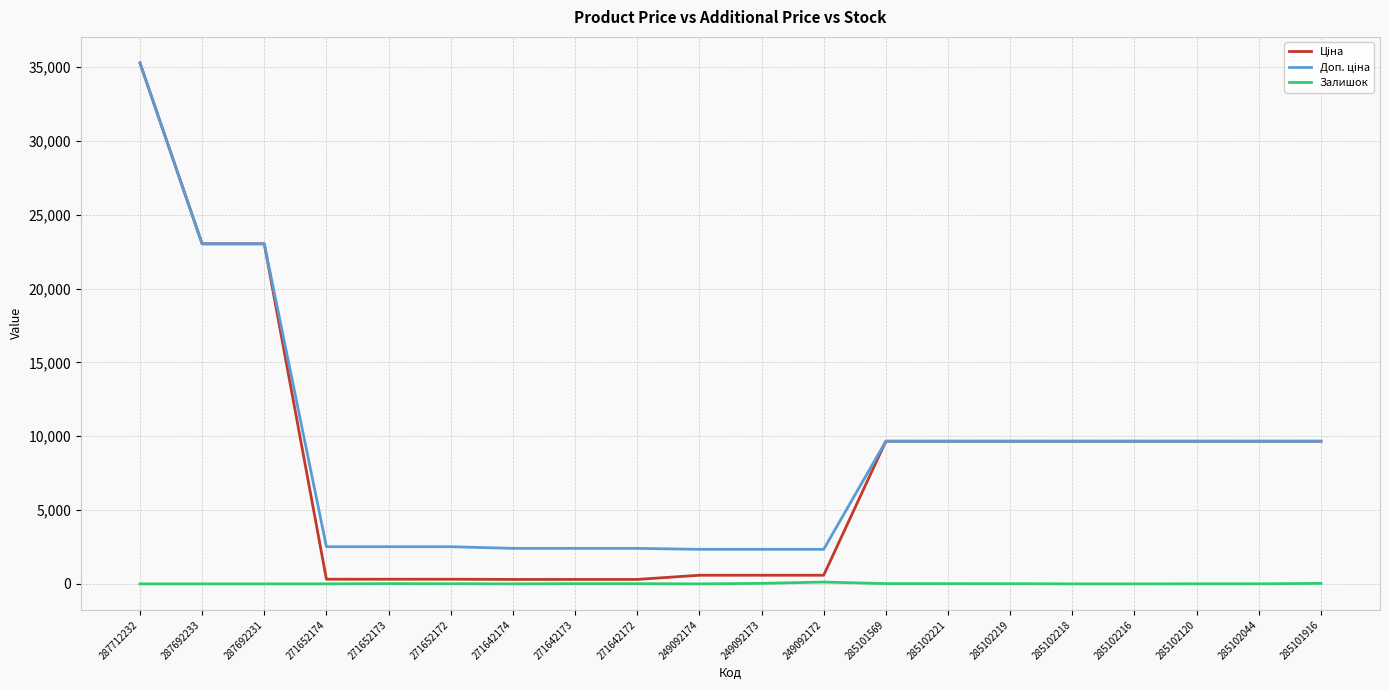

At which category is the sum across all series the highest?

287712232